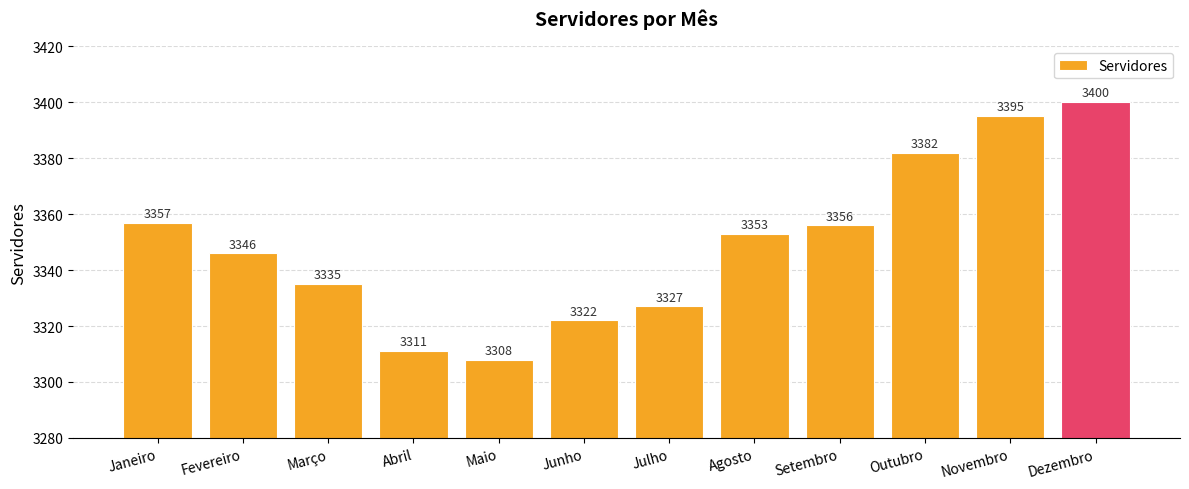

What is the greatest value displayed?

3400